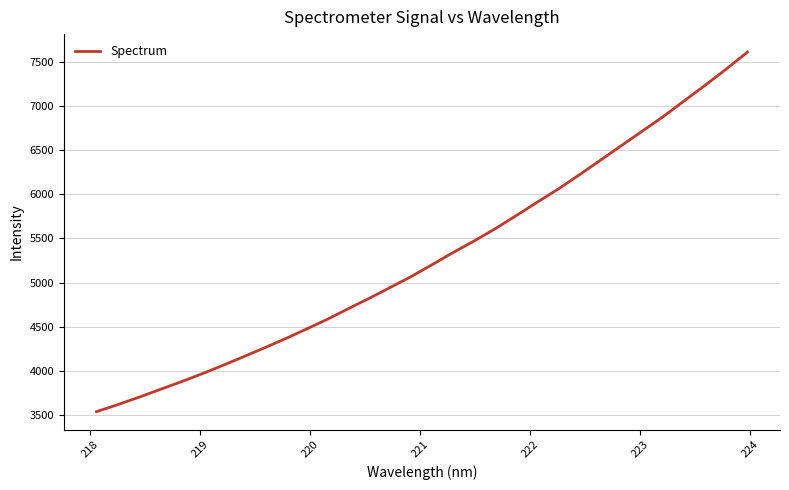

What is the smallest value displayed?

3542.7